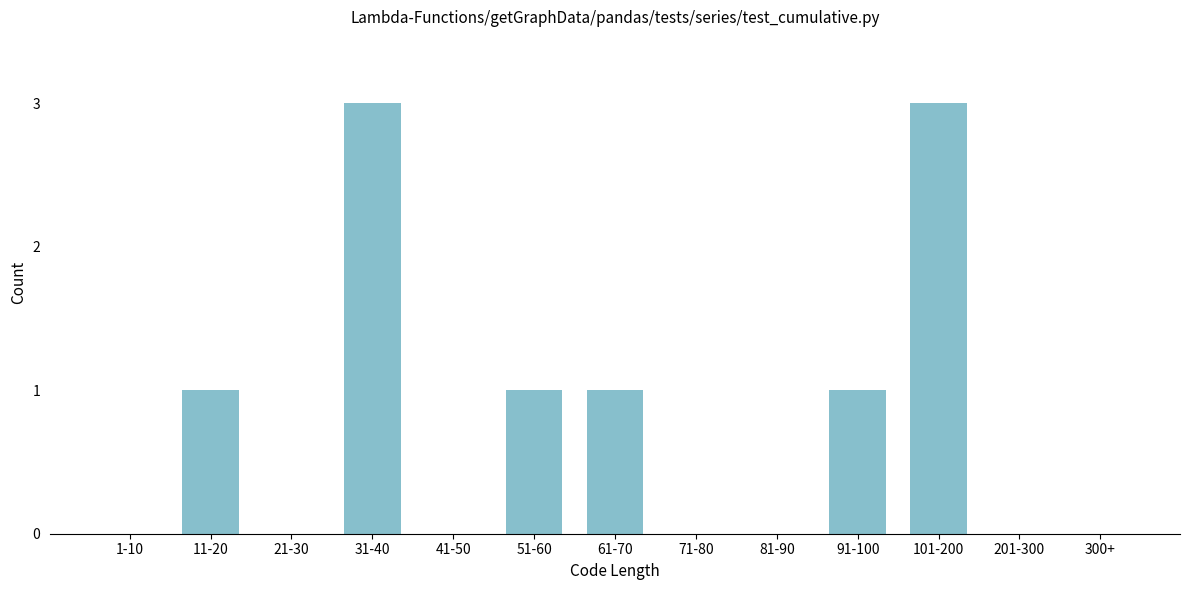

Reading right to left, what are all the values shown in this chart?

300+=0	201-300=0	101-200=3	91-100=1	81-90=0	71-80=0	61-70=1	51-60=1	41-50=0	31-40=3	21-30=0	11-20=1	1-10=0